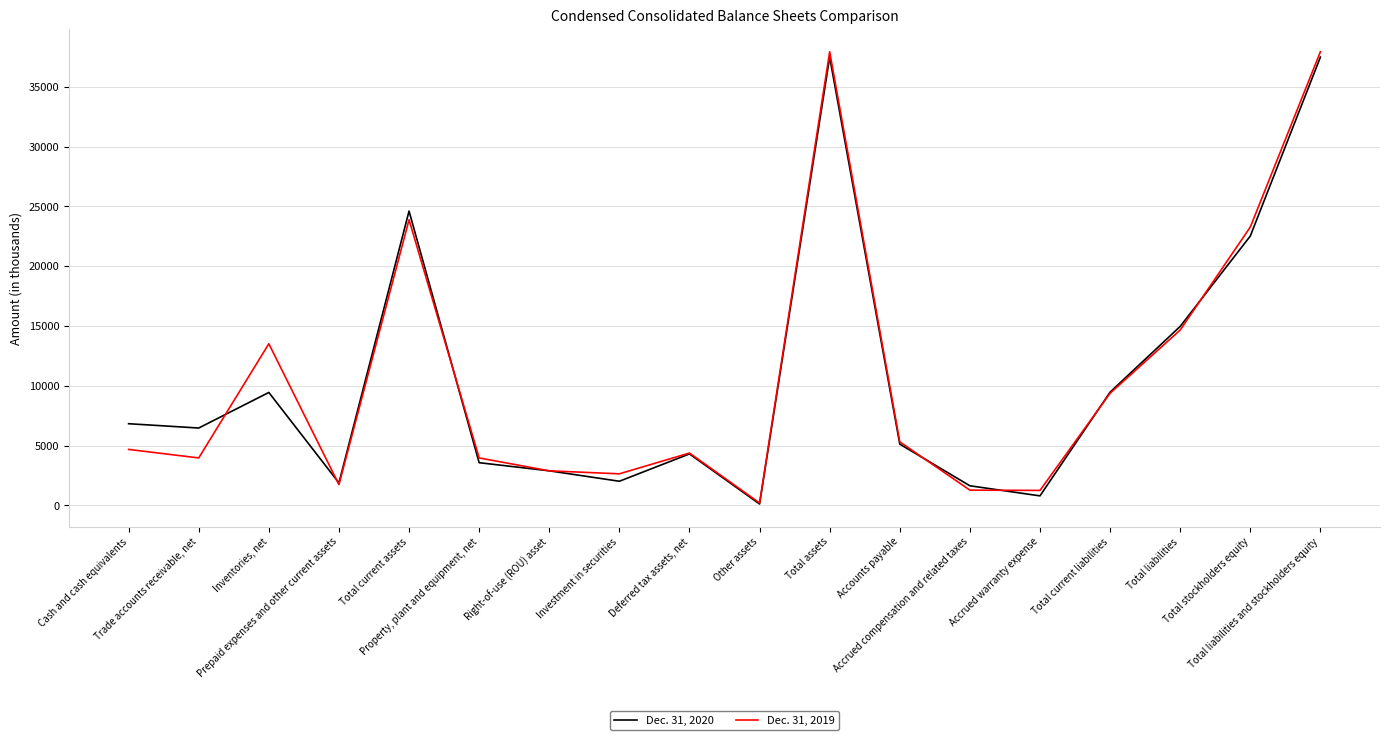

How many interior local peaks does the Dec. 31, 2019 series have?

4